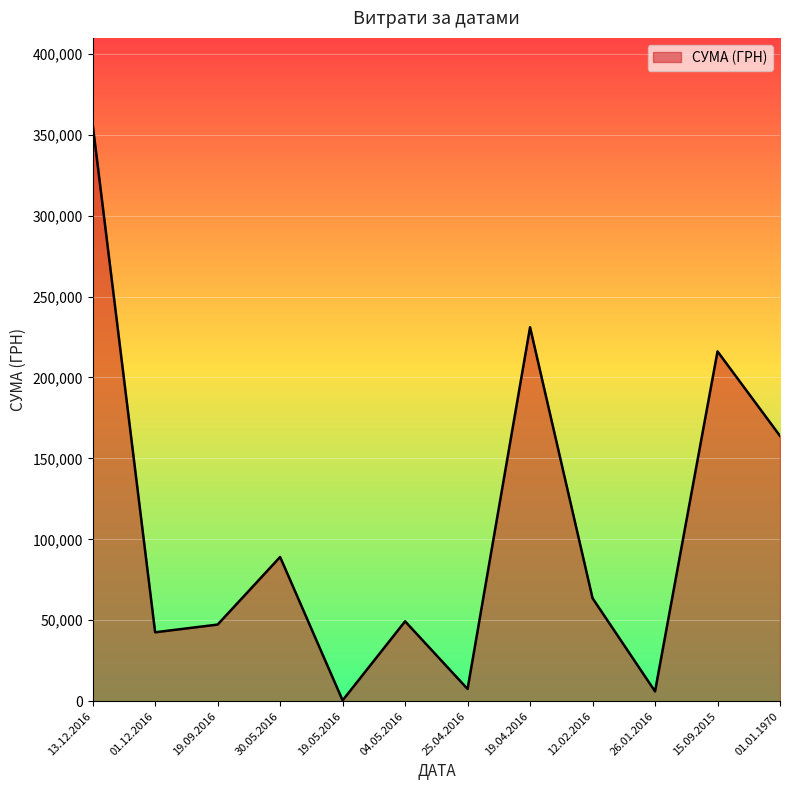

At which label is the value closest to 178415?

01.01.1970